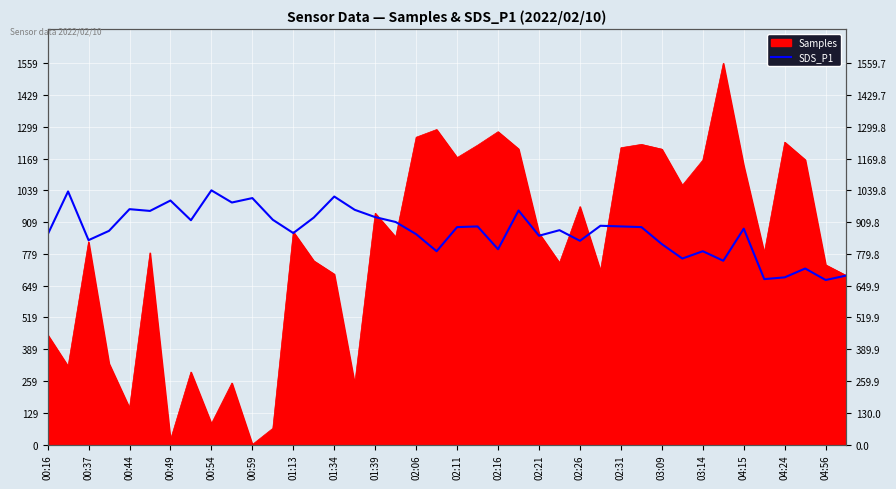

The chart shows a value of 1572.3 at 23. True or false?

False